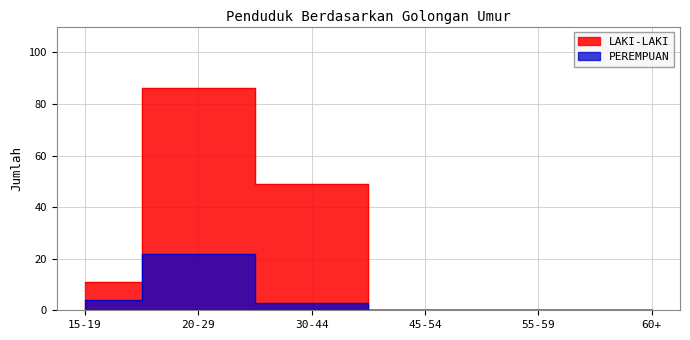

Is it true that LAKI-LAKI equals 41 at 55-59?

False